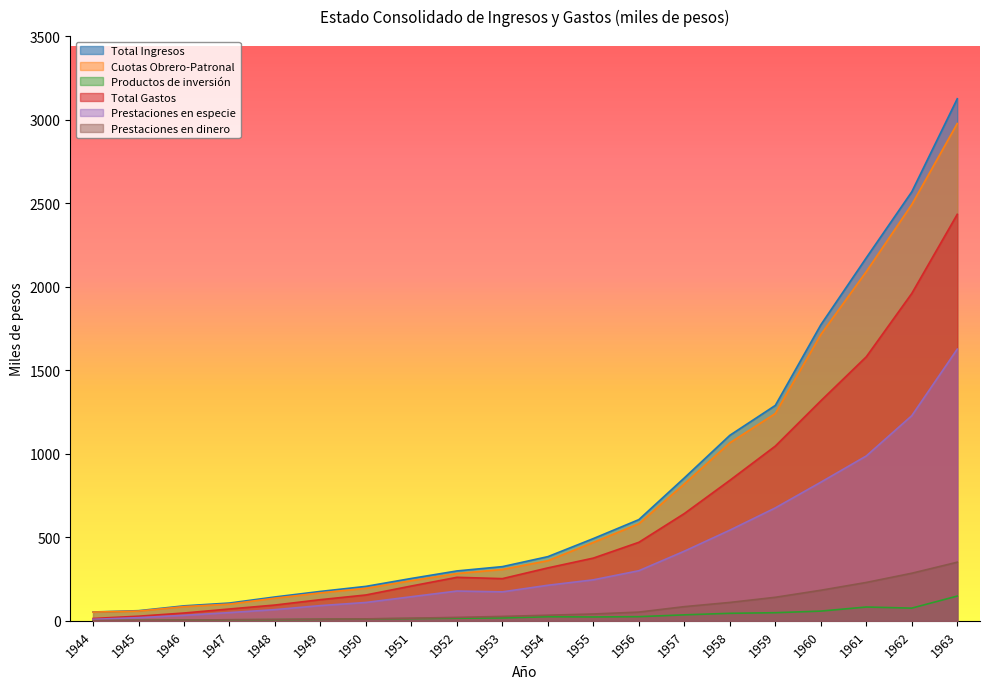

Which series has the widest spread of values?

Total Ingresos